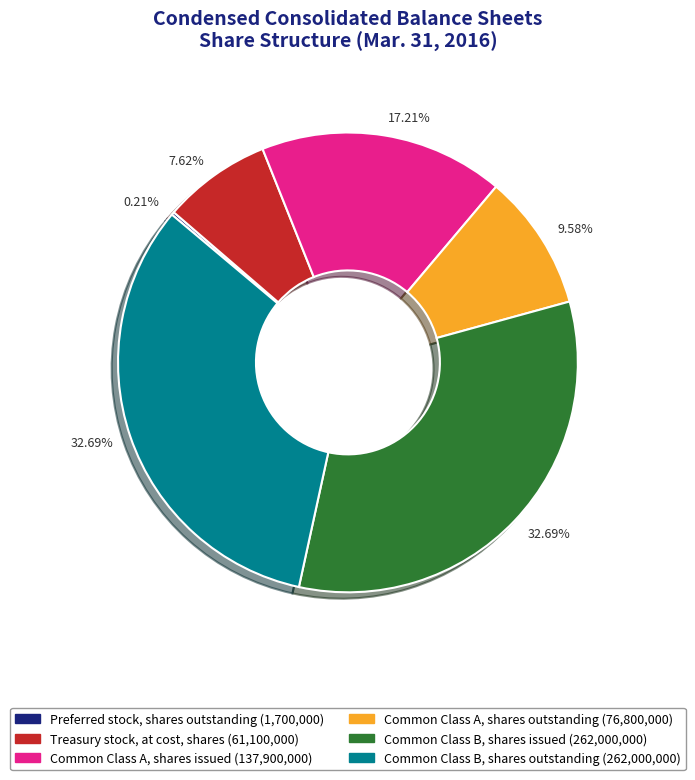

Does any single category account for the majority?

No